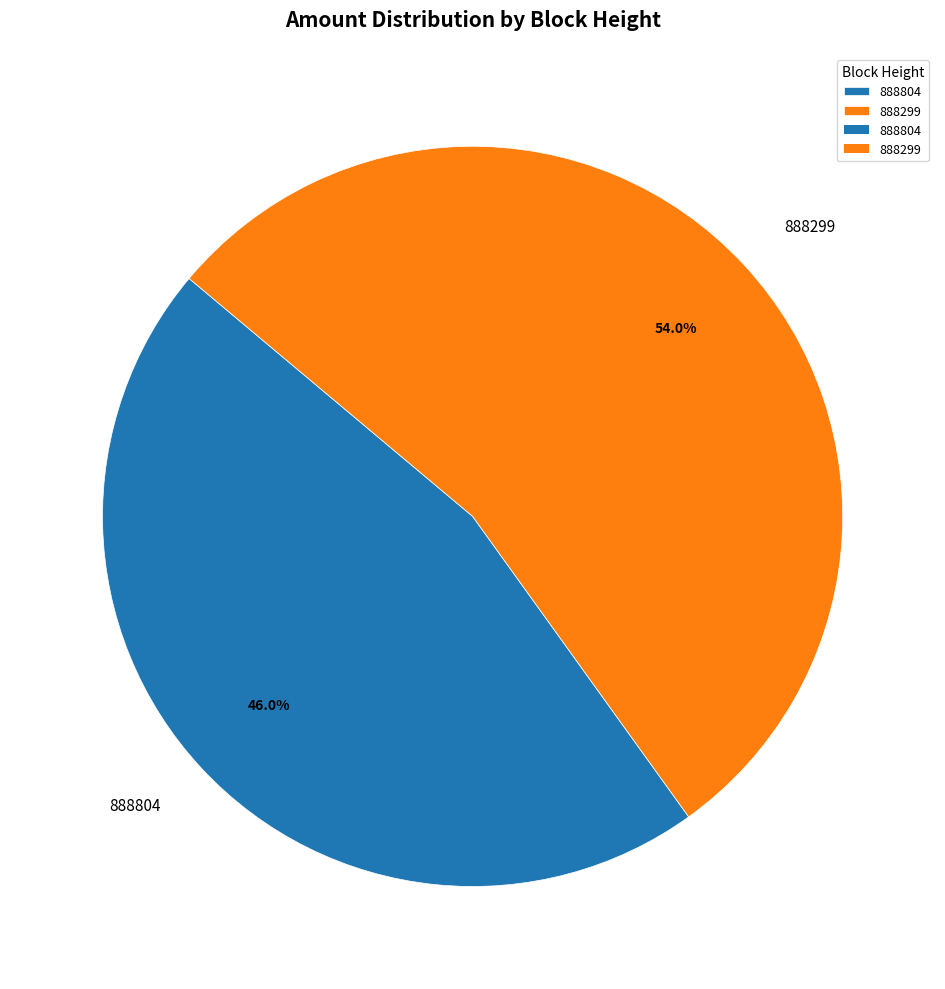

Count the number of slices in the pie.

2